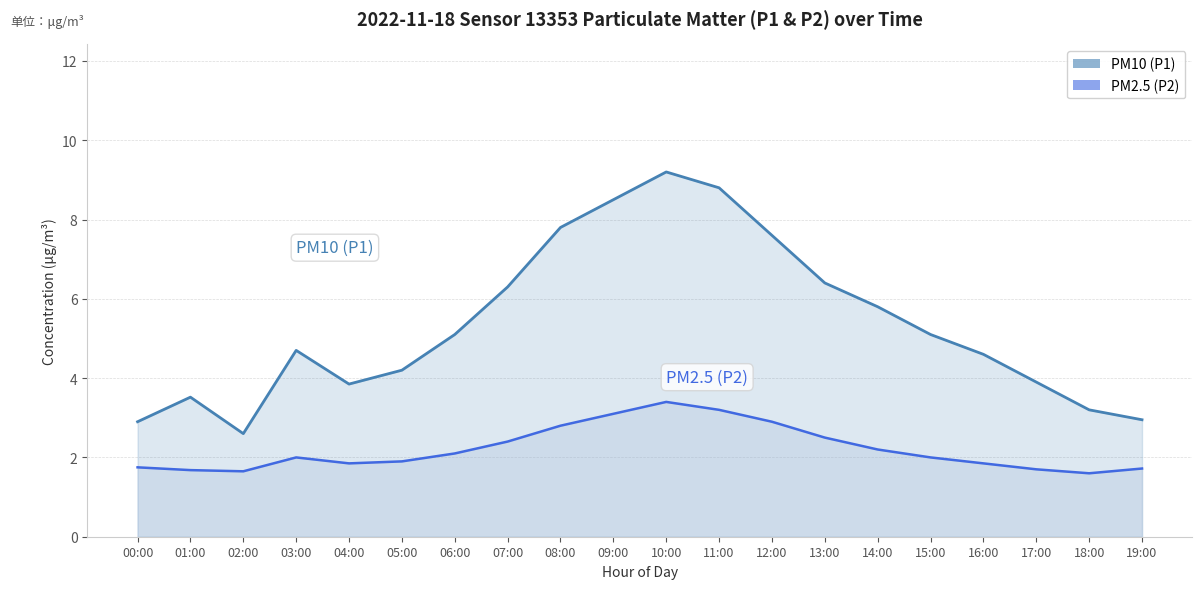

How many data points in PM10 (P1) are less than 5?

10